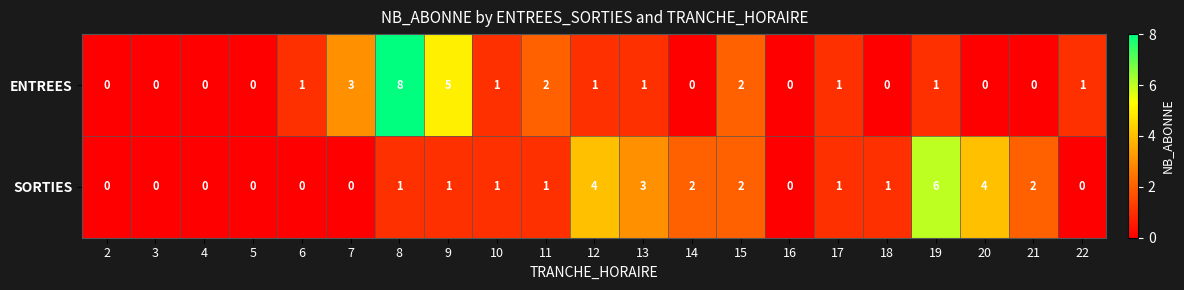

At which label is SORTIES closest to 3?

13